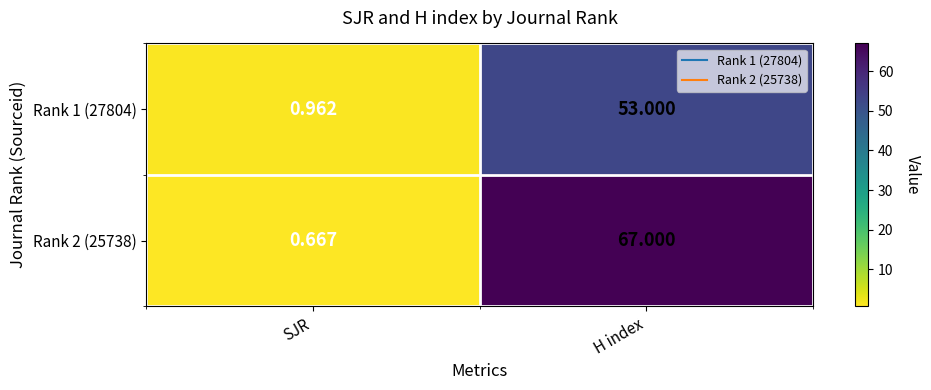

Rank the categories by Rank 1 (27804) value from highest to lowest.

H index, SJR